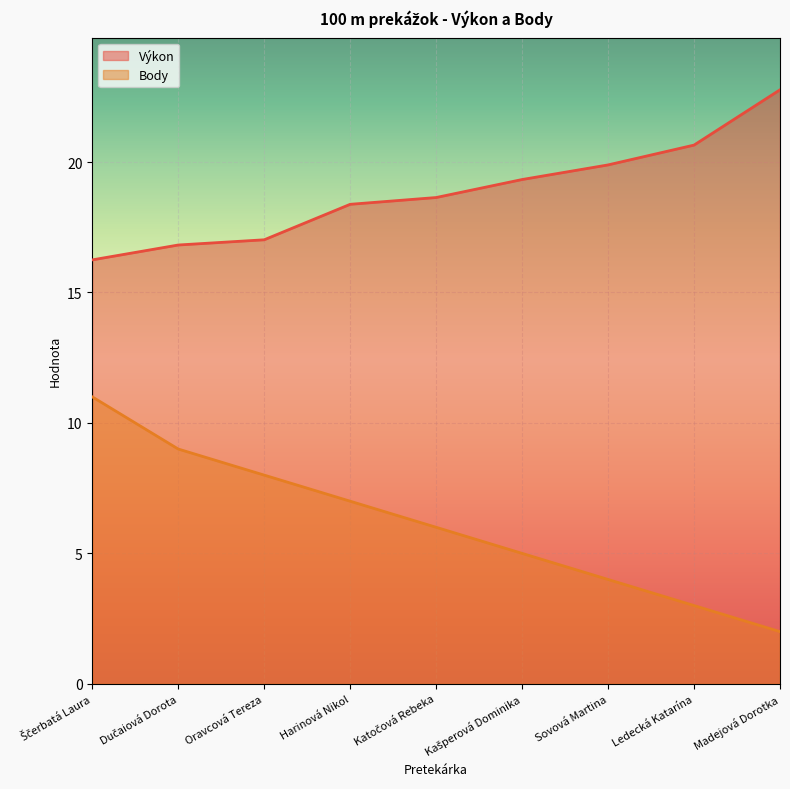

What is the difference between the highest and lowest values at Dučaiová Dorota?

7.8